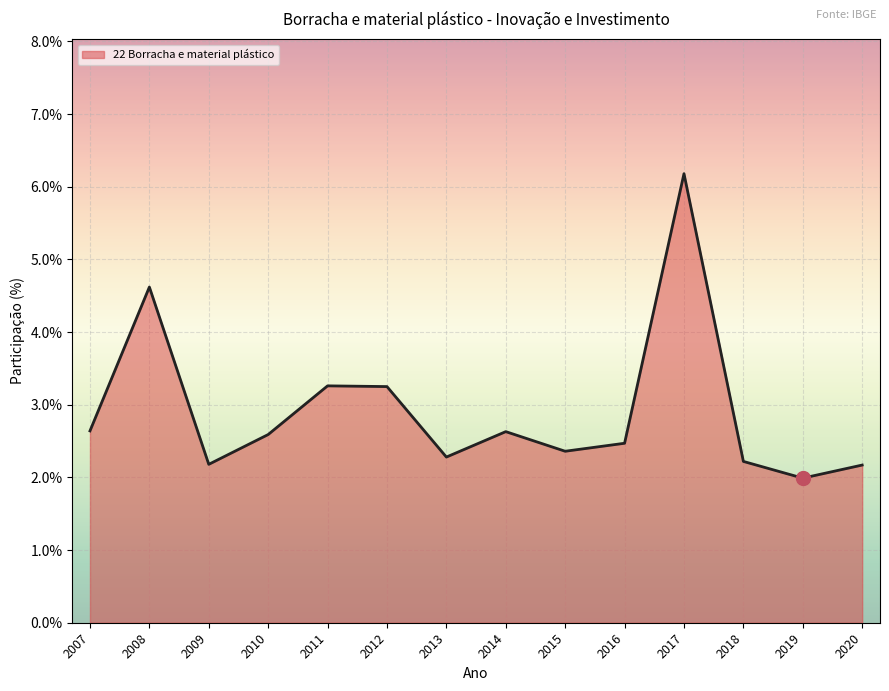

Read the value at 2016.

2.5